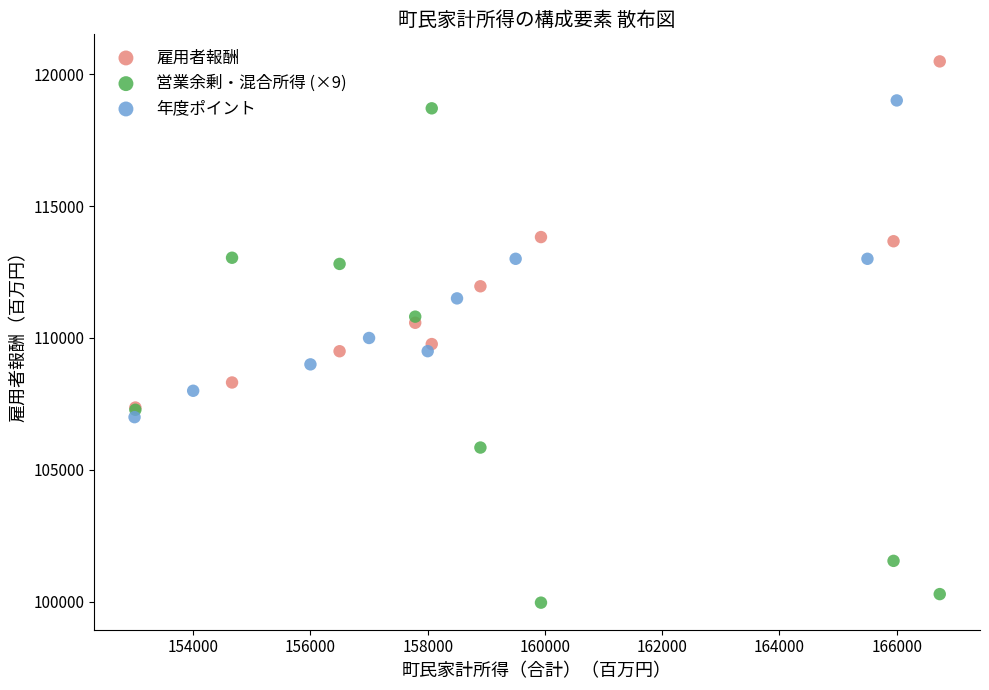

Which series has the largest Y range (max minus min)?

営業余剰・混合所得 (×9)